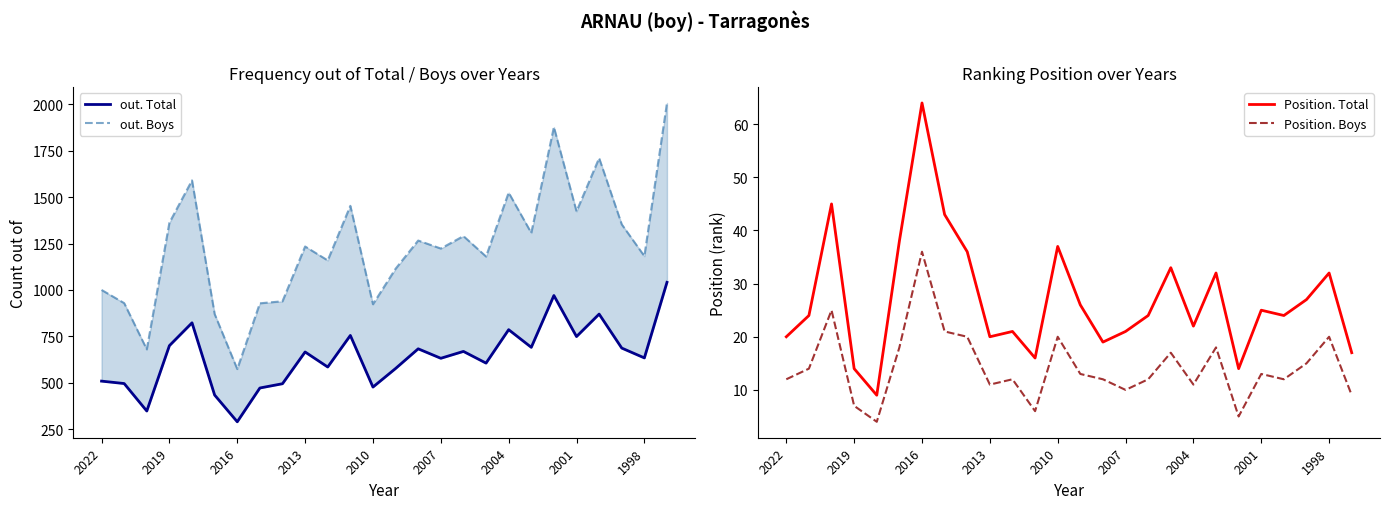

True or false: Position. Total and Position. Boys cross at least once.

False